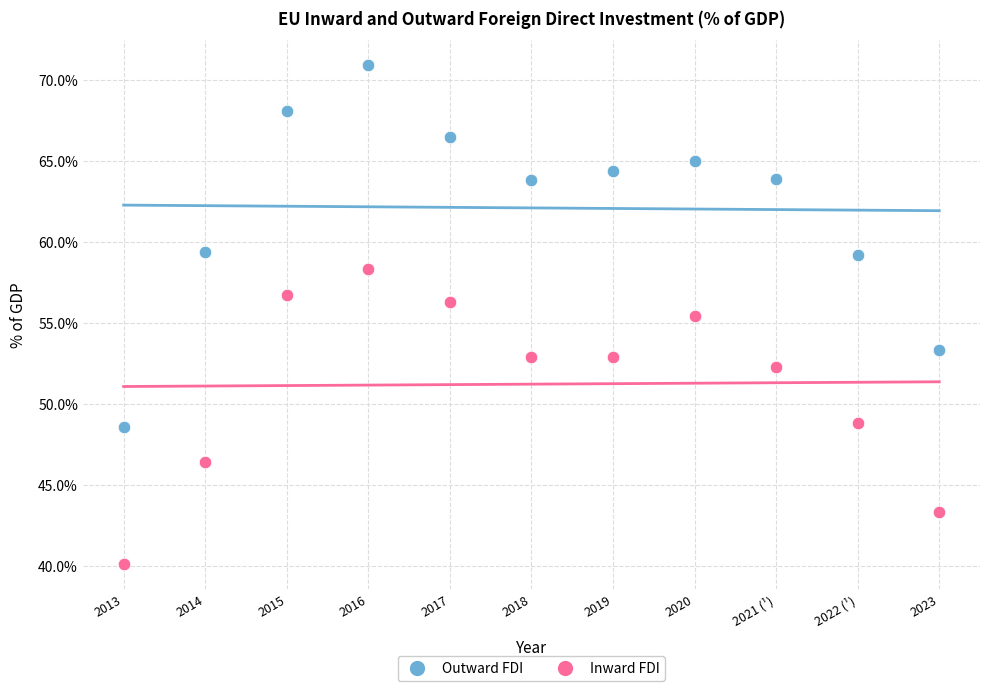

Which series contains the highest Y value?

Outward FDI